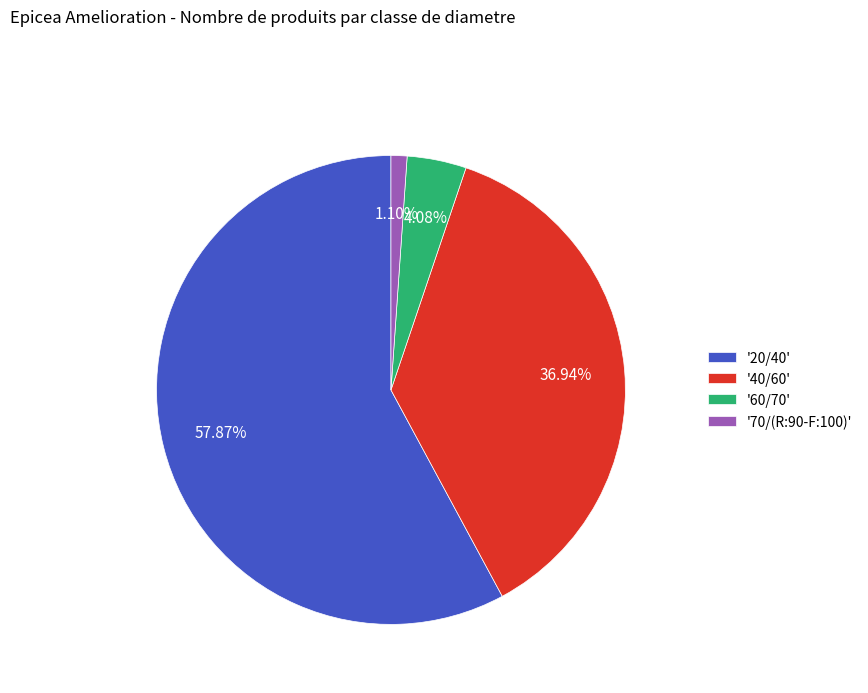

Rank the categories by value from lowest to highest.

'70/(R:90-F:100)', '60/70', '40/60', '20/40'